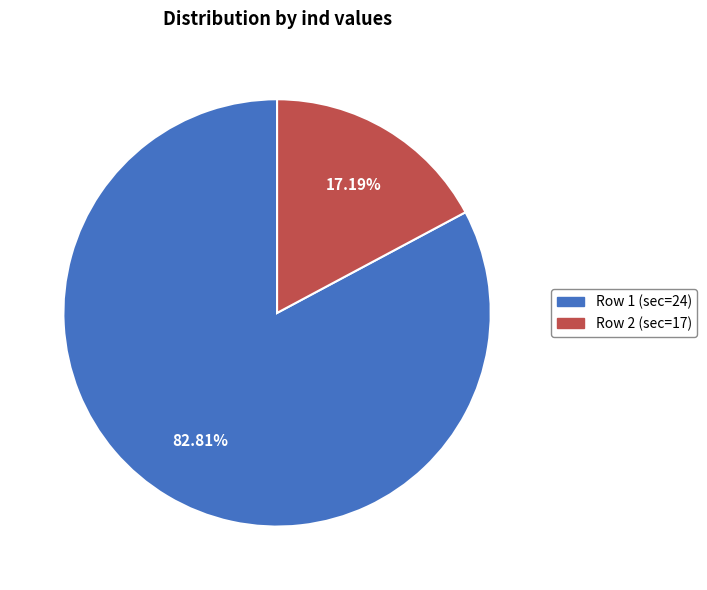

Does any single category account for the majority?

Yes